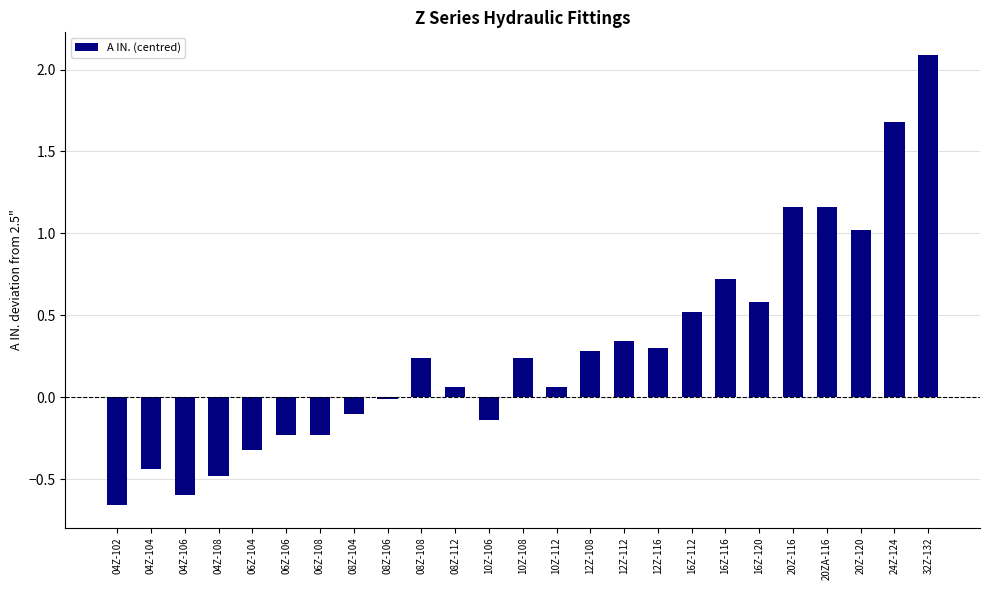

How many data points does each series have?

25